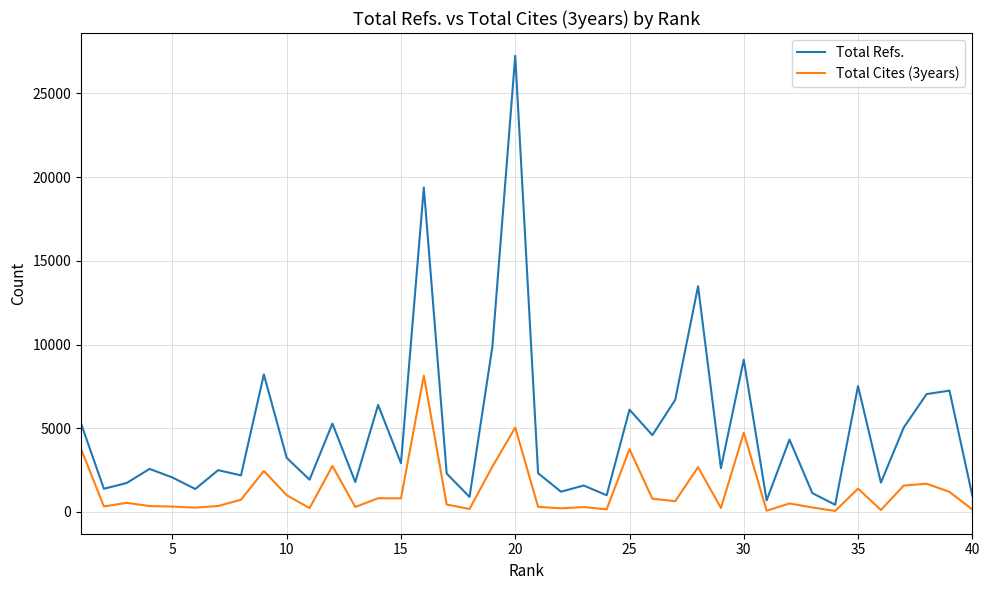

What is the maximum value shown in the chart?

27245